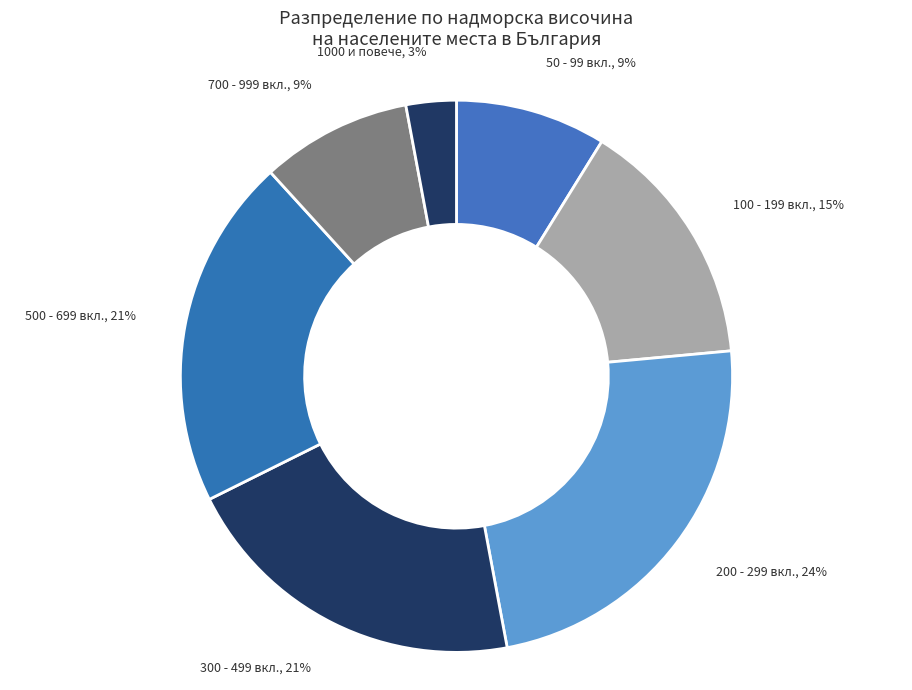

To the nearest percent, what is the difference between the largest and smallest slice percentages?

21%